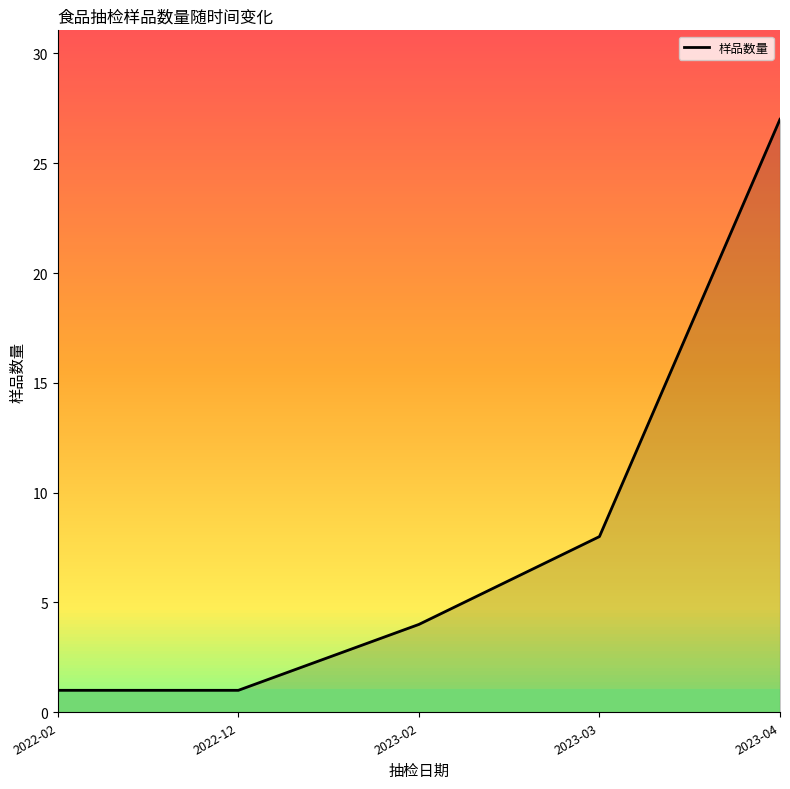

Is it true that the value at 2022-02 is 1?

True